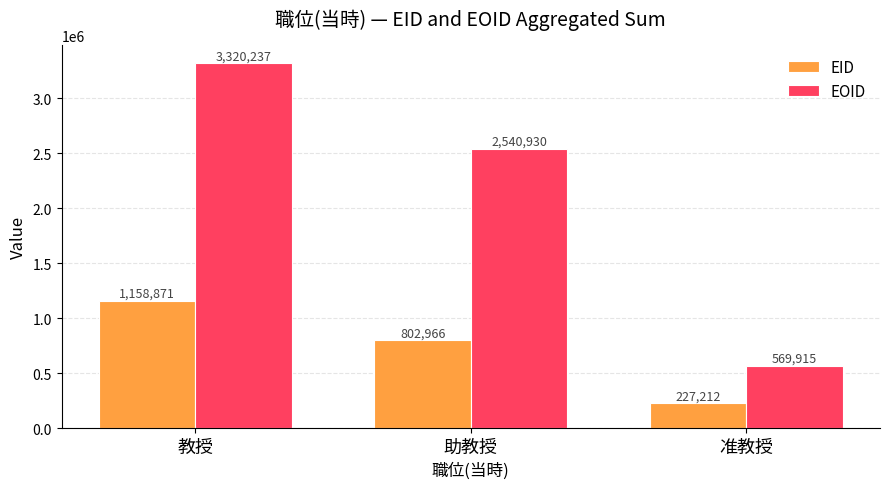

How many values in the EID series are below 802966?

1